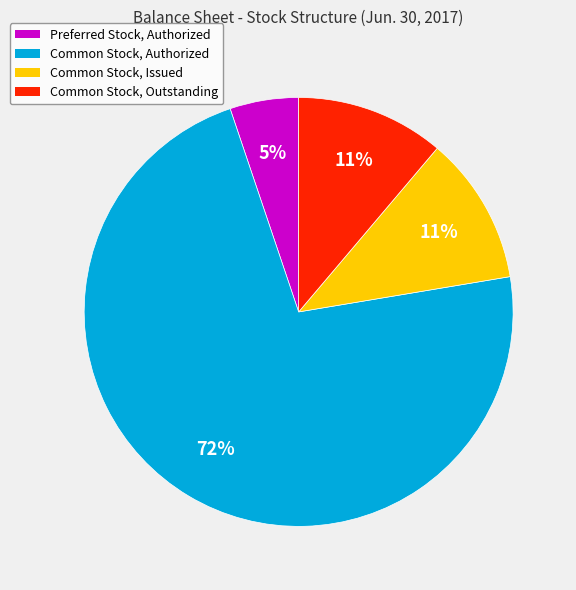

To the nearest percent, what is the combined percentage of Common Stock, Issued and Common Stock, Outstanding?

22%